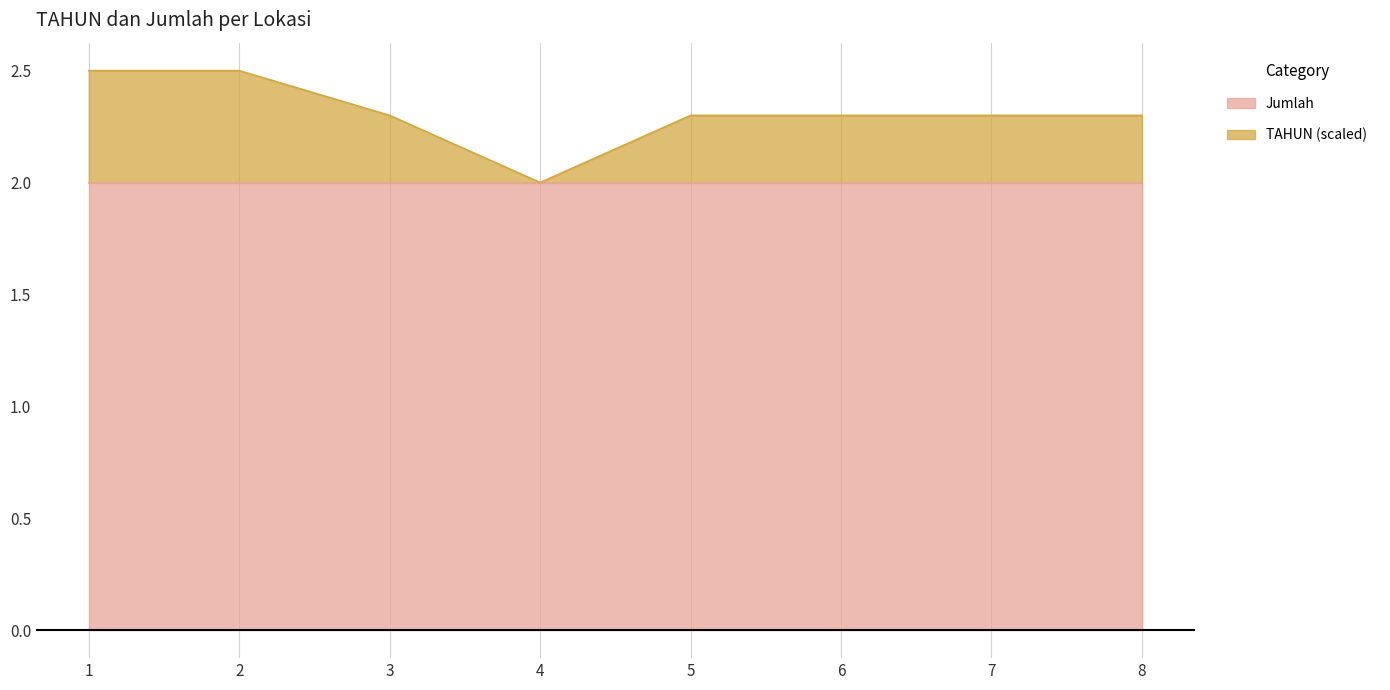

Where is the first local minimum?

4